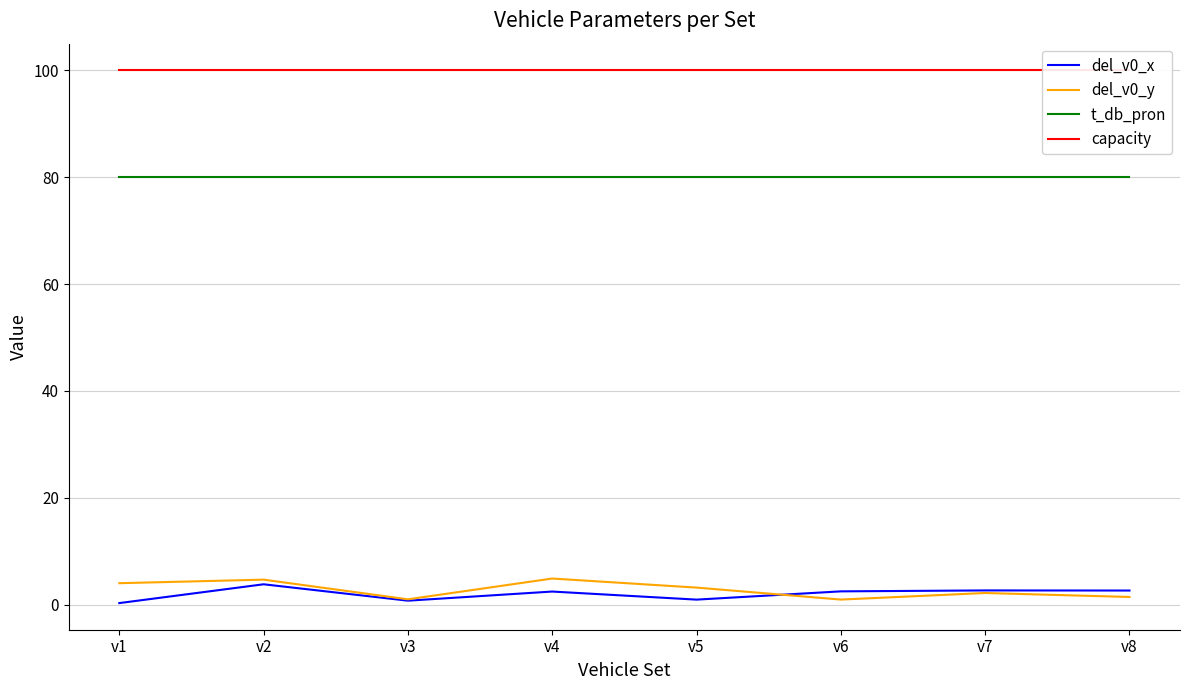

Between v2 and v1, which is larger?

v2